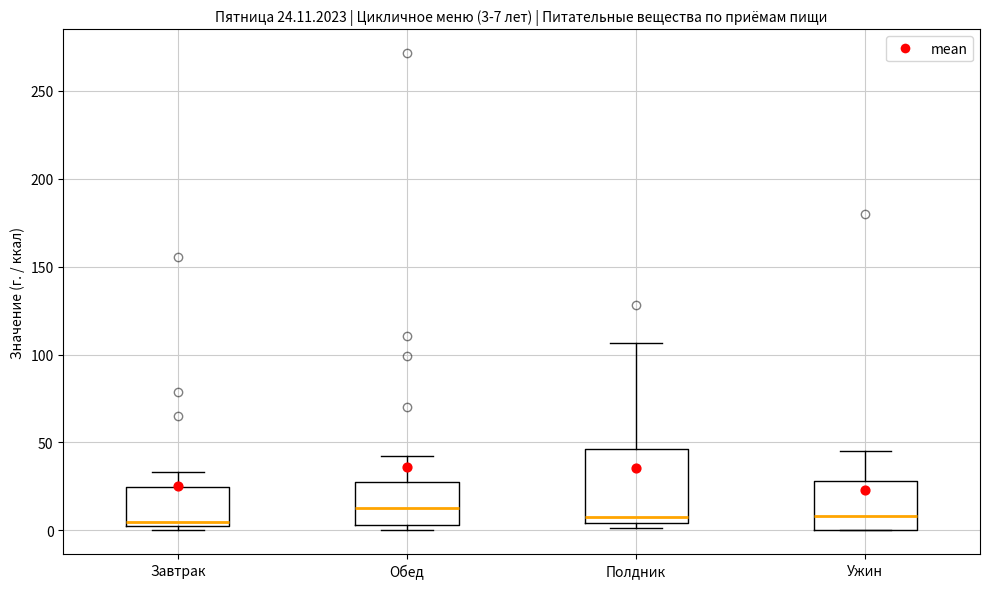

Comparing the boxes themselves (not the whiskers), which one is the tallest?

Полдник